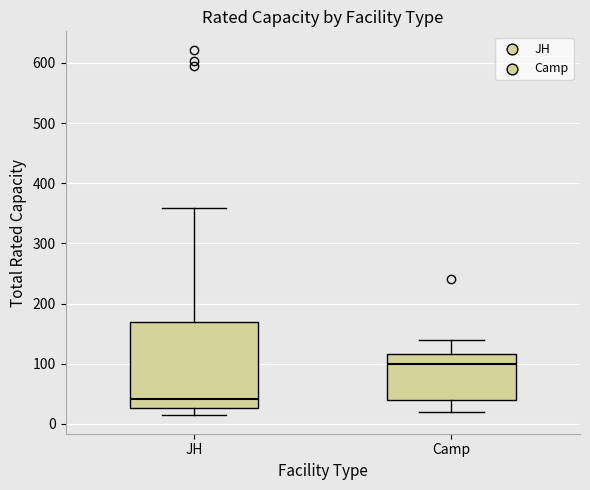

Comparing the boxes themselves (not the whiskers), which one is the tallest?

JH